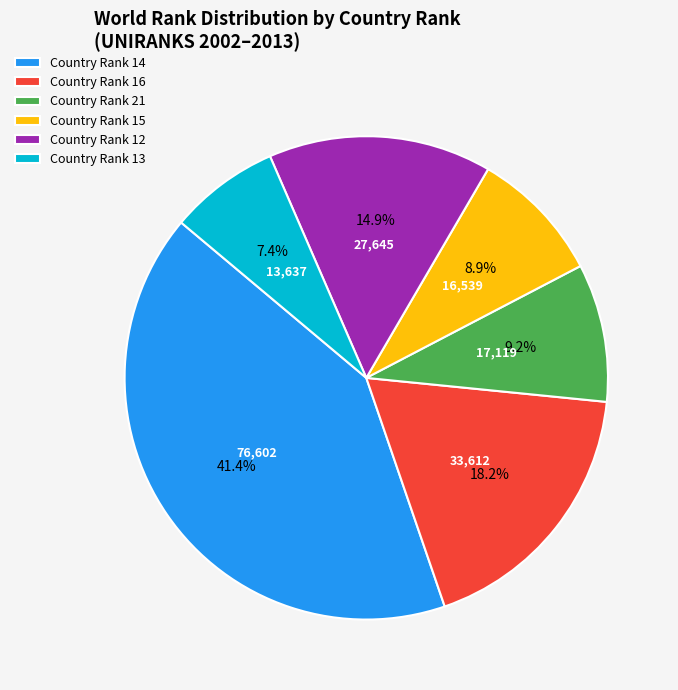

What portion of the pie excludes Country Rank 13?

92.6%